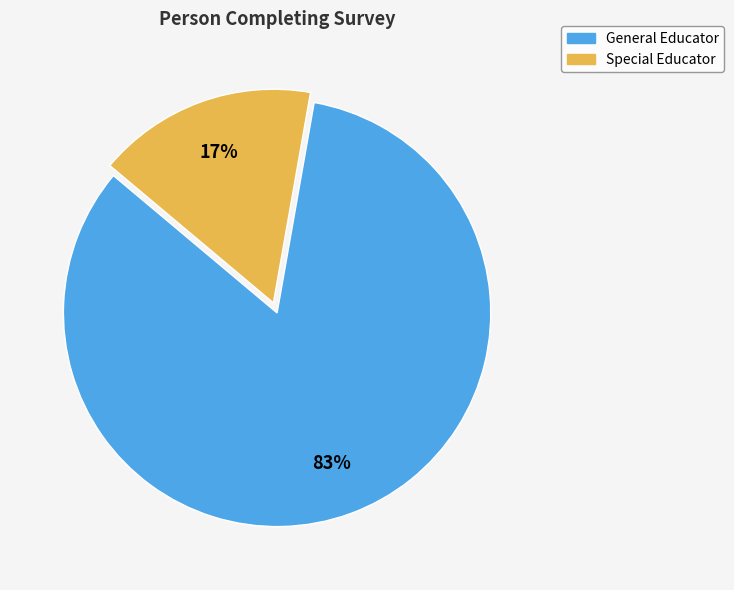

Count the number of slices in the pie.

2